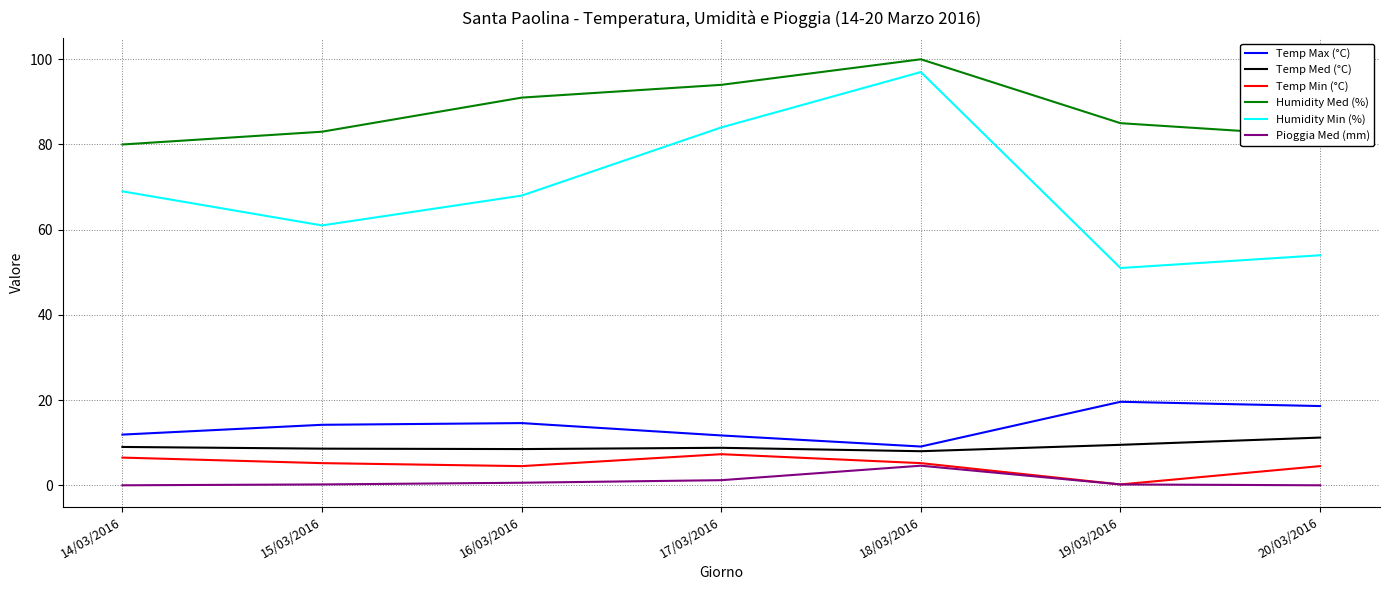

Which series has the largest total across all categories?

Humidity Med (%)